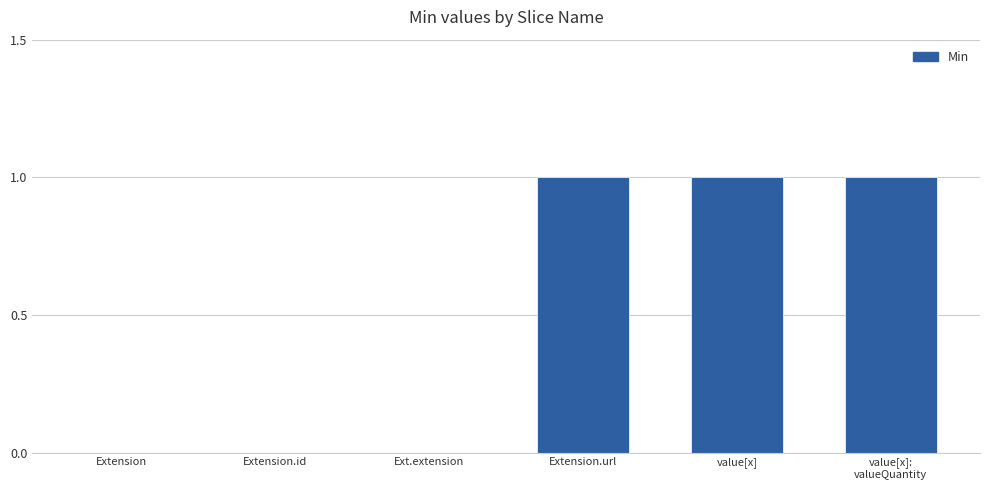

The value at Ext.extension is 0. True or false?

True